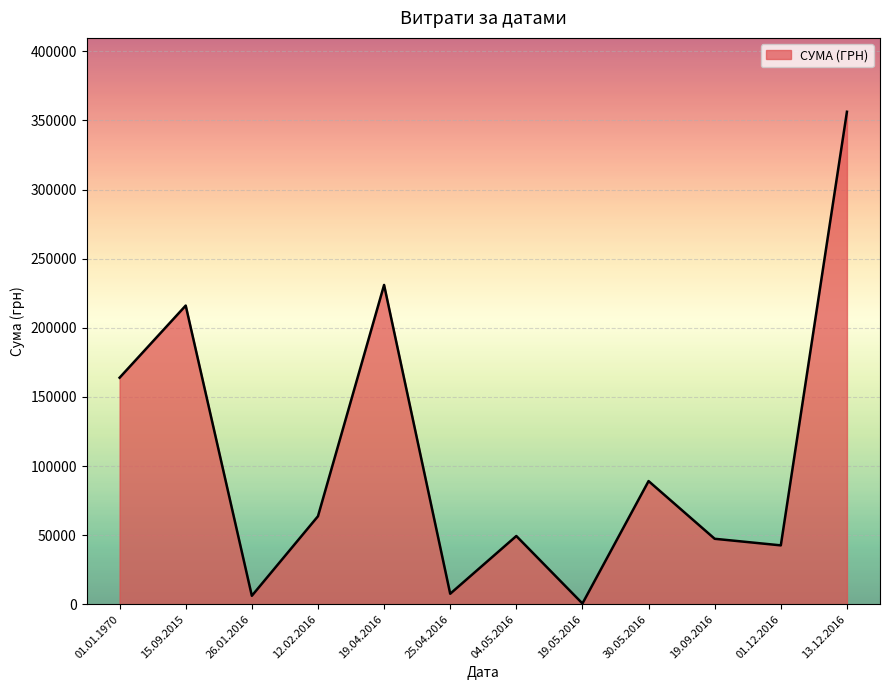

The value at 30.05.2016 is 89103.0. True or false?

True